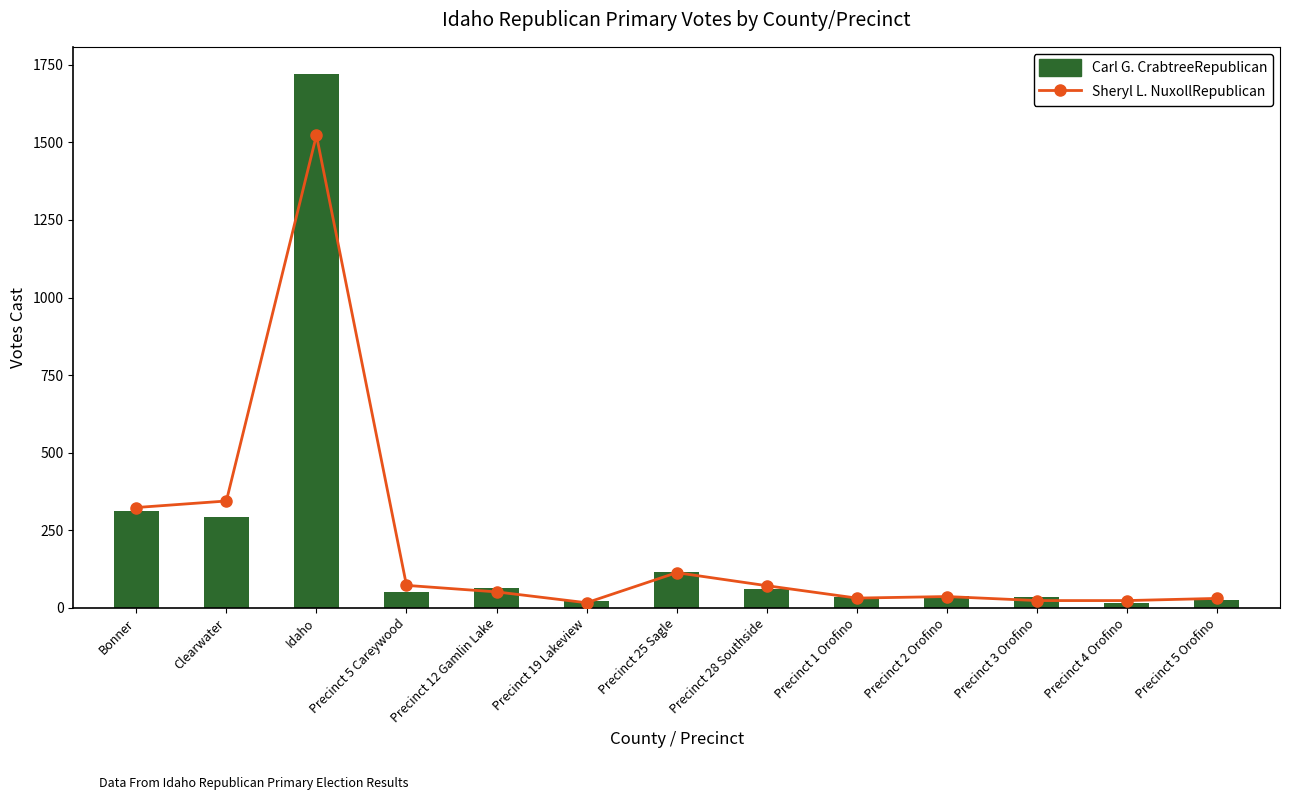

At how many categories does at least one series exceed 1103?

1